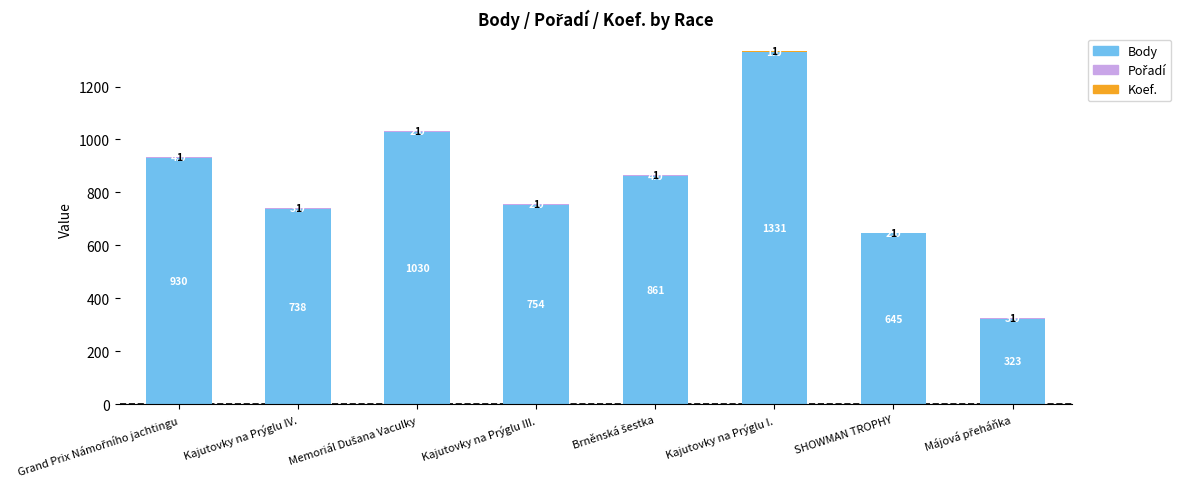

What is the sum of all Body values?

6612